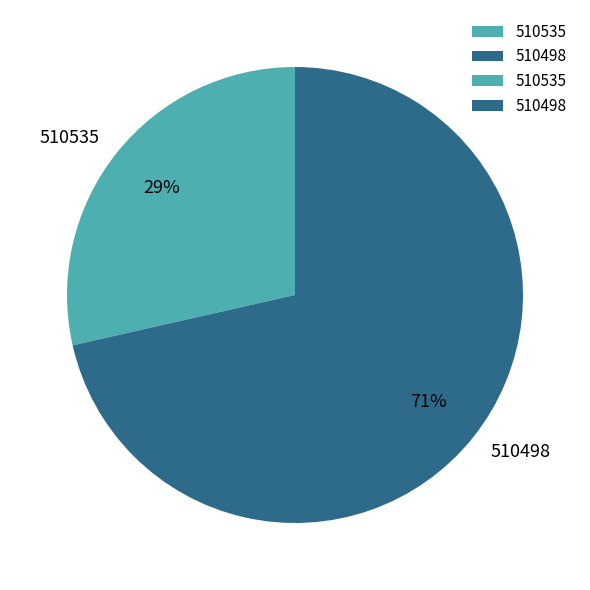

The 510498 slice represents 71% of the pie. True or false?

True